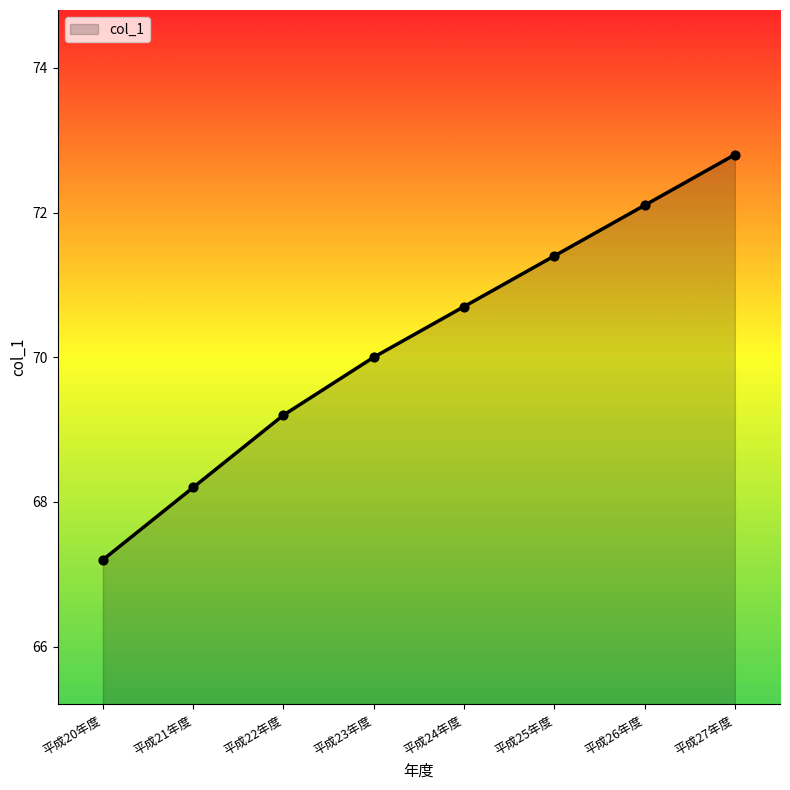

What is the change in value from 平成23年度 to 平成27年度?

+2.8